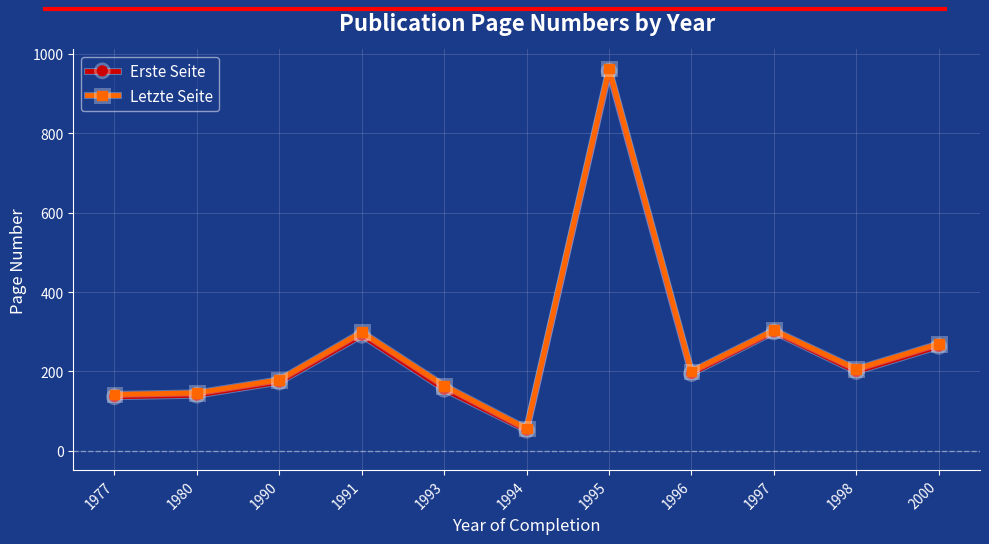

What are all the series names shown in the legend?

Erste Seite, Letzte Seite